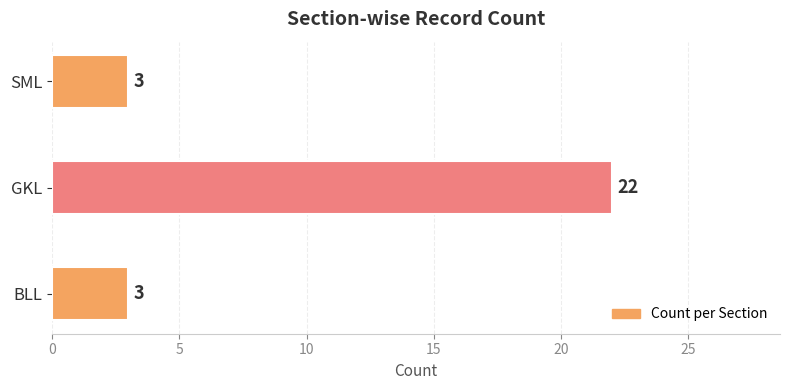

Count the number of values greater than 3.

1